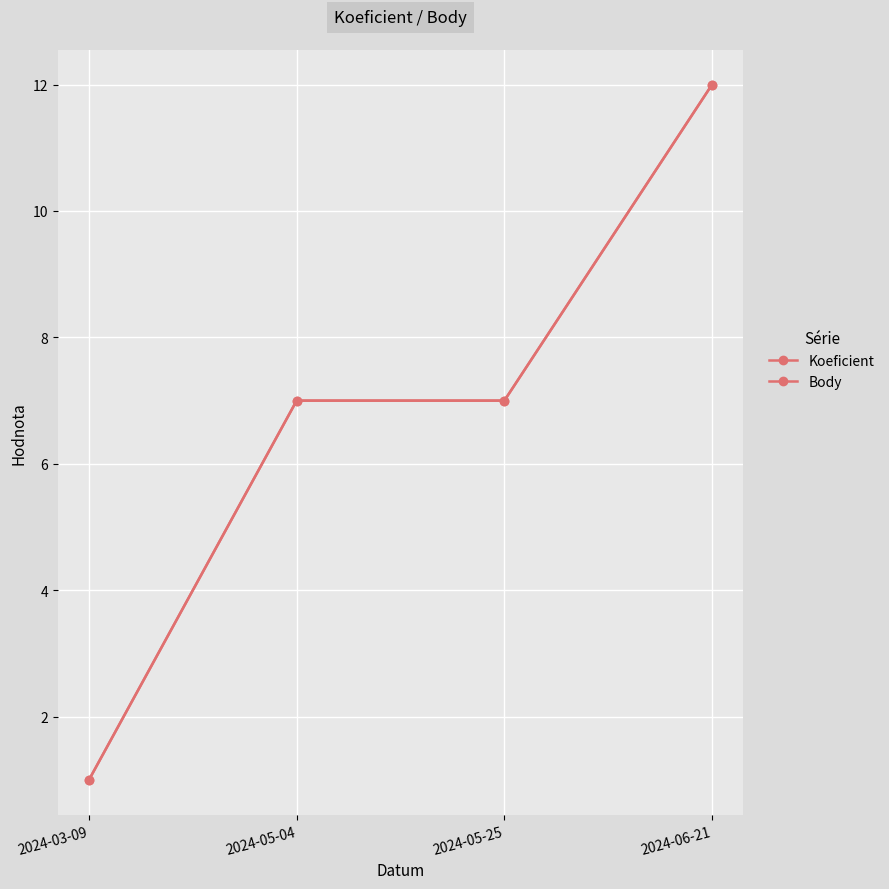

Reading right to left, what are all the values shown in this chart?

Koeficient: 2024-06-21=12	2024-05-25=7	2024-05-04=7	2024-03-09=1
Body: 2024-06-21=12	2024-05-25=7	2024-05-04=7	2024-03-09=1